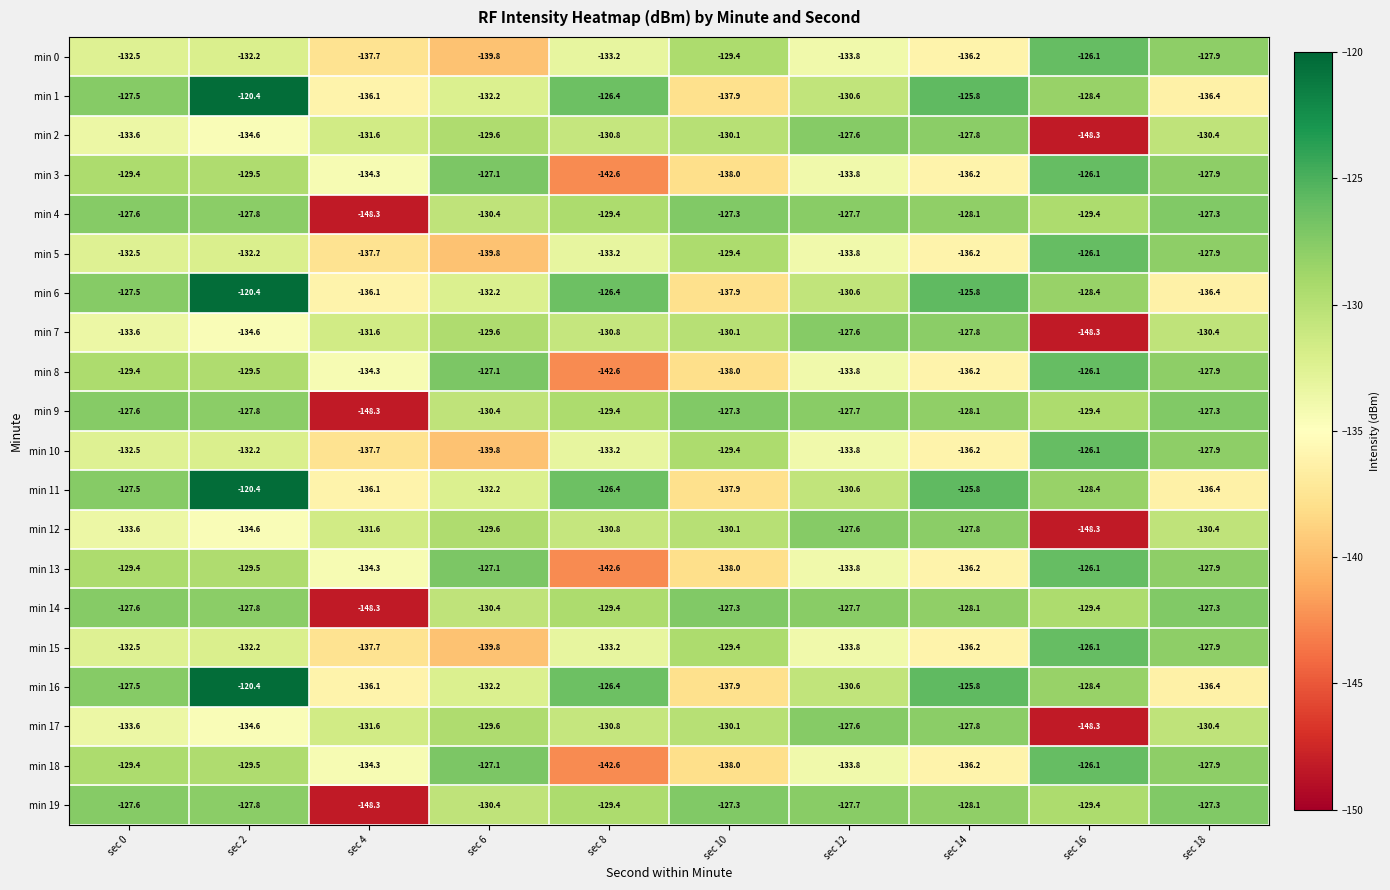

What is the spread (max minus min) of values at sec 18?

9.1